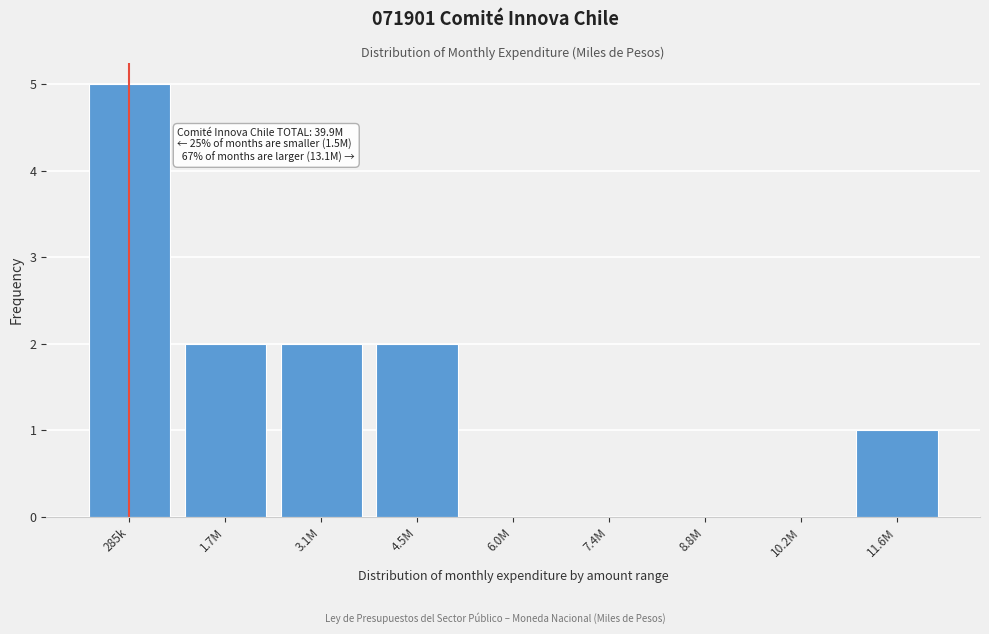

Reading right to left, what are all the values shown in this chart?

11.6M=1	10.2M=0	8.8M=0	7.4M=0	6.0M=0	4.5M=2	3.1M=2	1.7M=2	285k=5